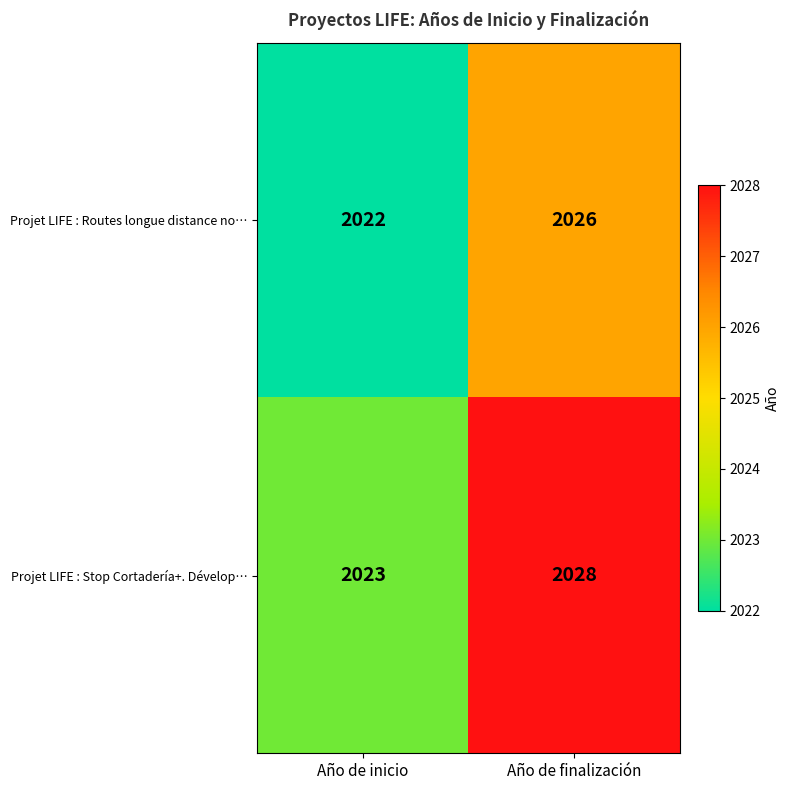

What is the spread (max minus min) of values at Año de inicio?

1